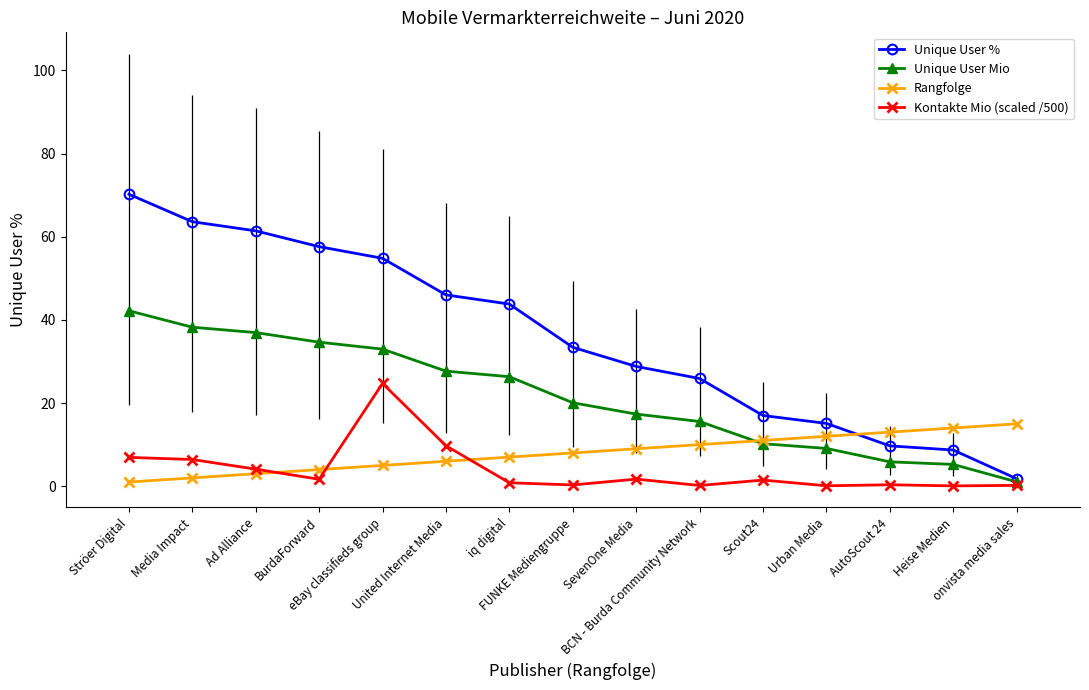

At how many categories does at least one series exceed 25?

10